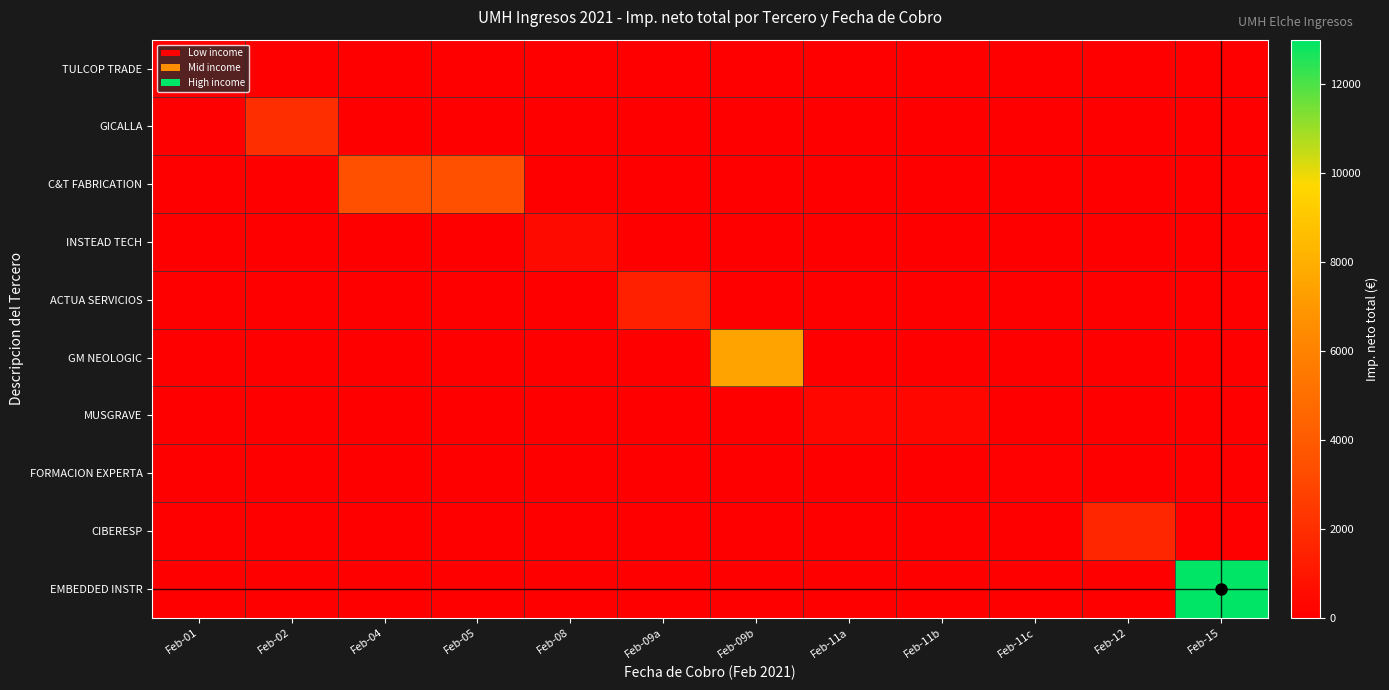

What is the greatest value displayed?

13000.0